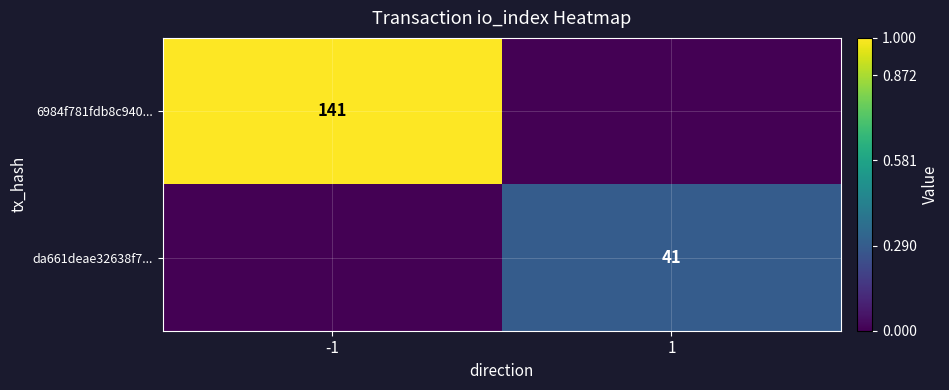

The value of da661deae32638f7... at 1 is 41. True or false?

True